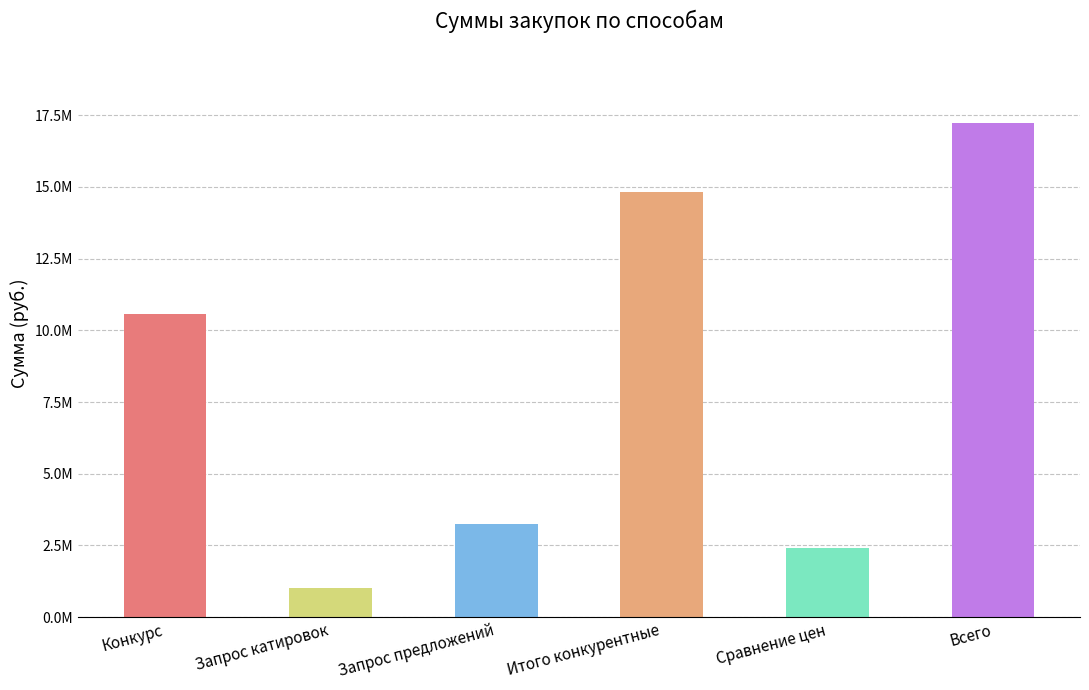

What position from the left is Итого конкурентные?

4